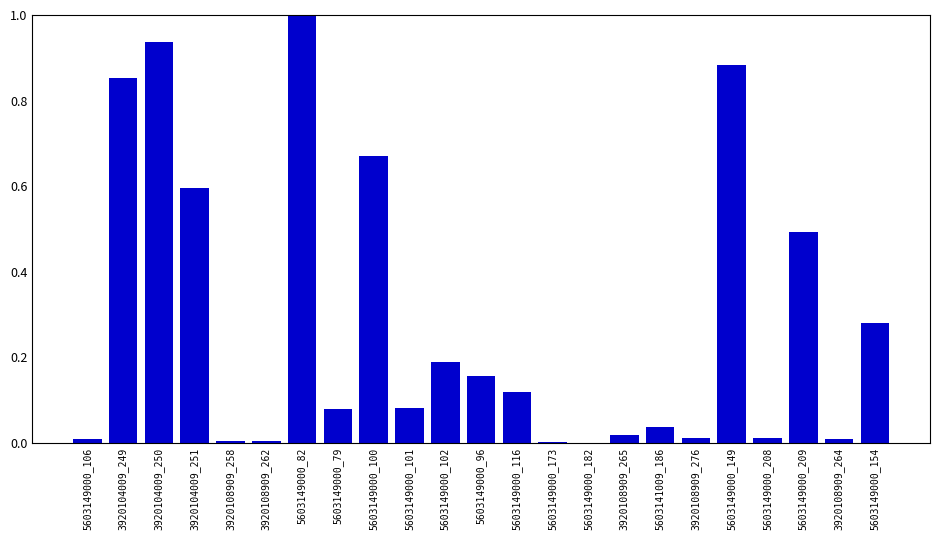

At which category does the chart reach its peak across all series?

5603149000_82